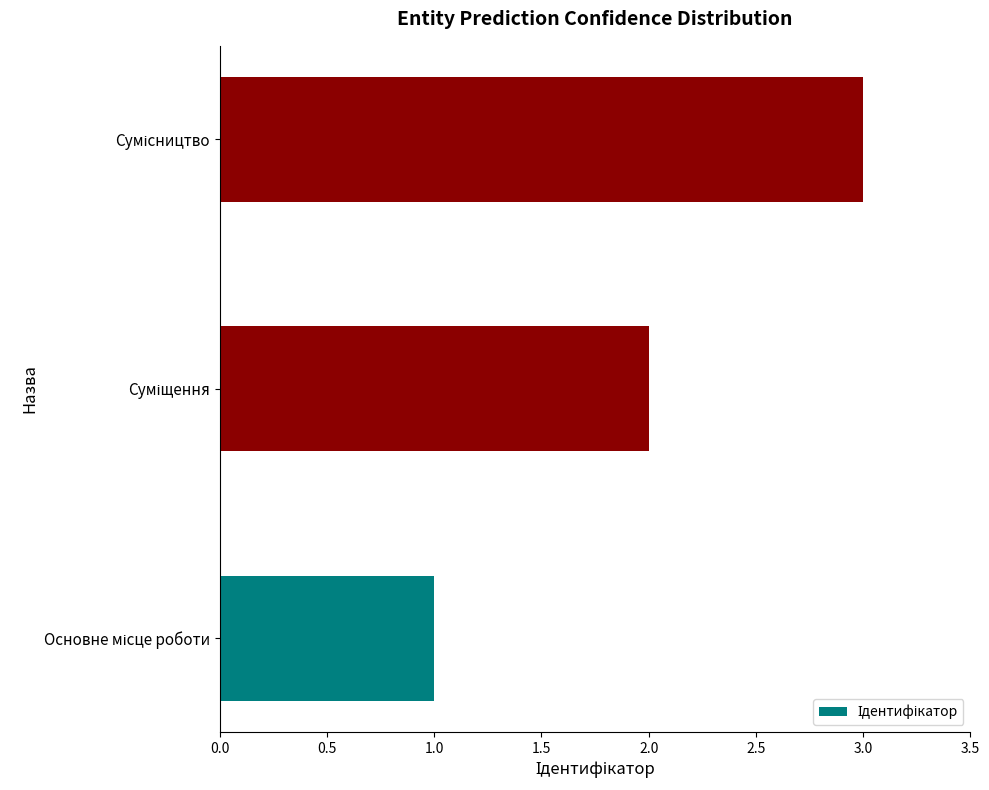

How many values are between 1 and 3?

3